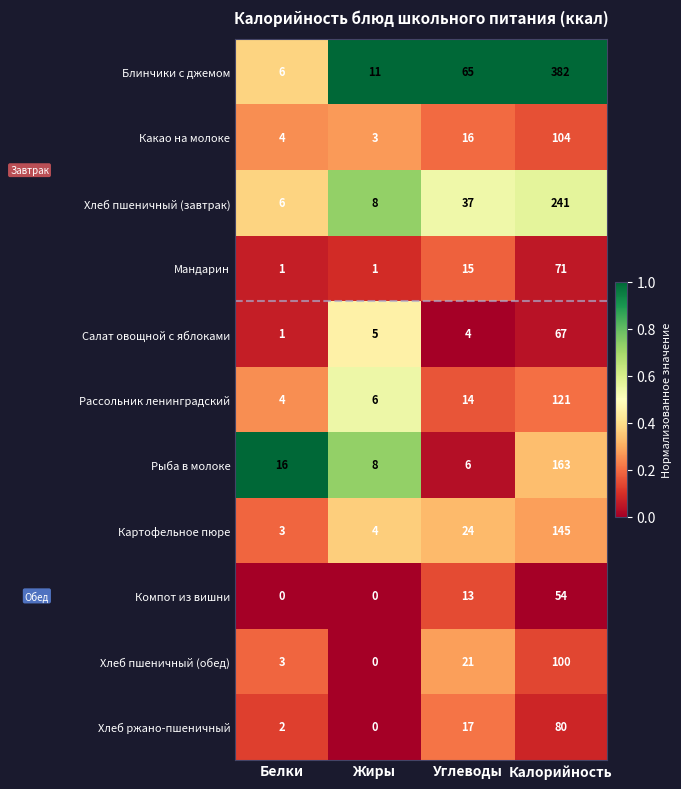

At which label does Салат овощной с яблоками reach its minimum?

Белки